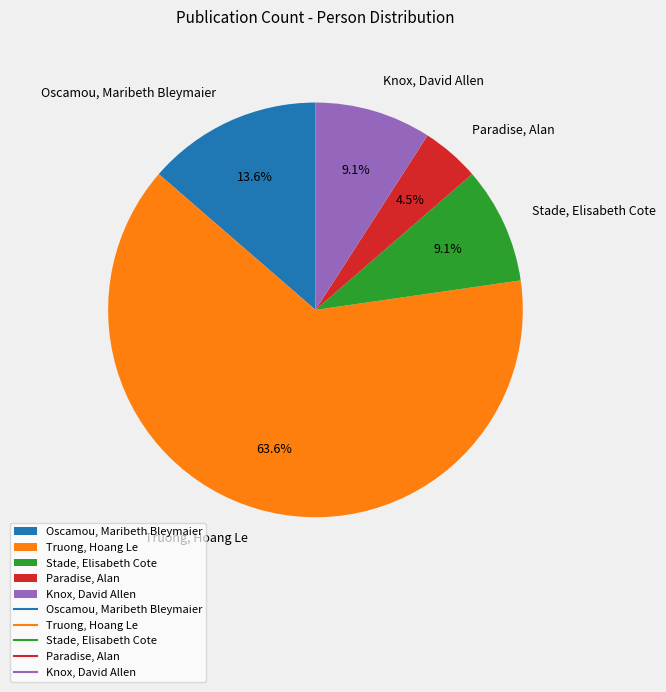

The Stade, Elisabeth Cote slice represents 17% of the pie. True or false?

False